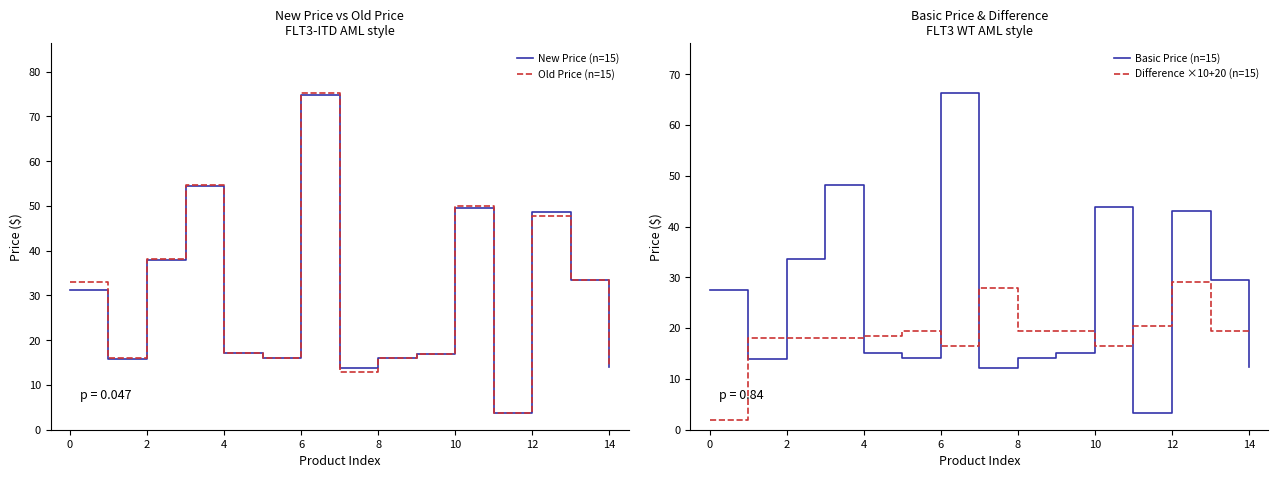

True or false: Basic Price (n=15) and Difference ×10+20 (n=15) cross at least once.

True